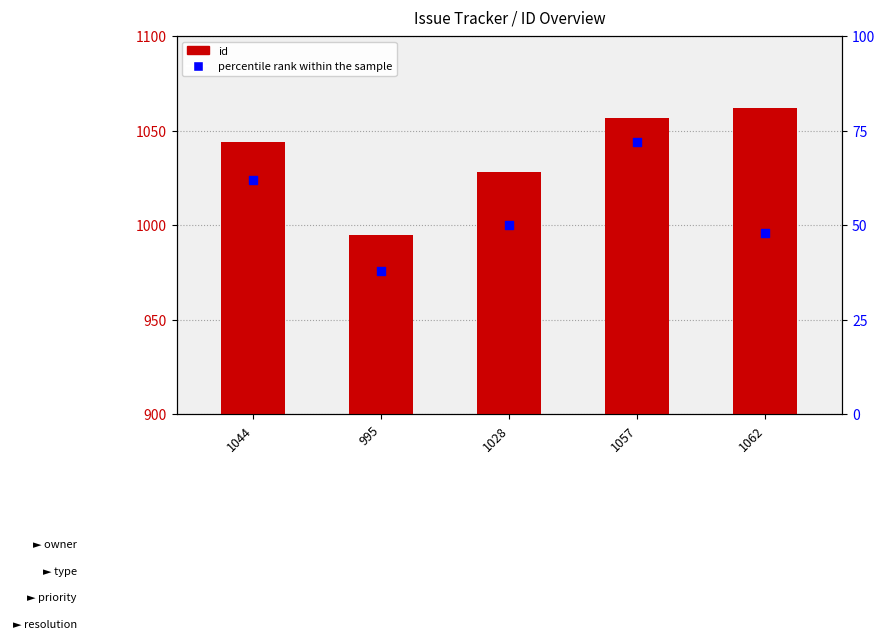

Which series reaches the minimum Y coordinate?

percentile rank within the sample